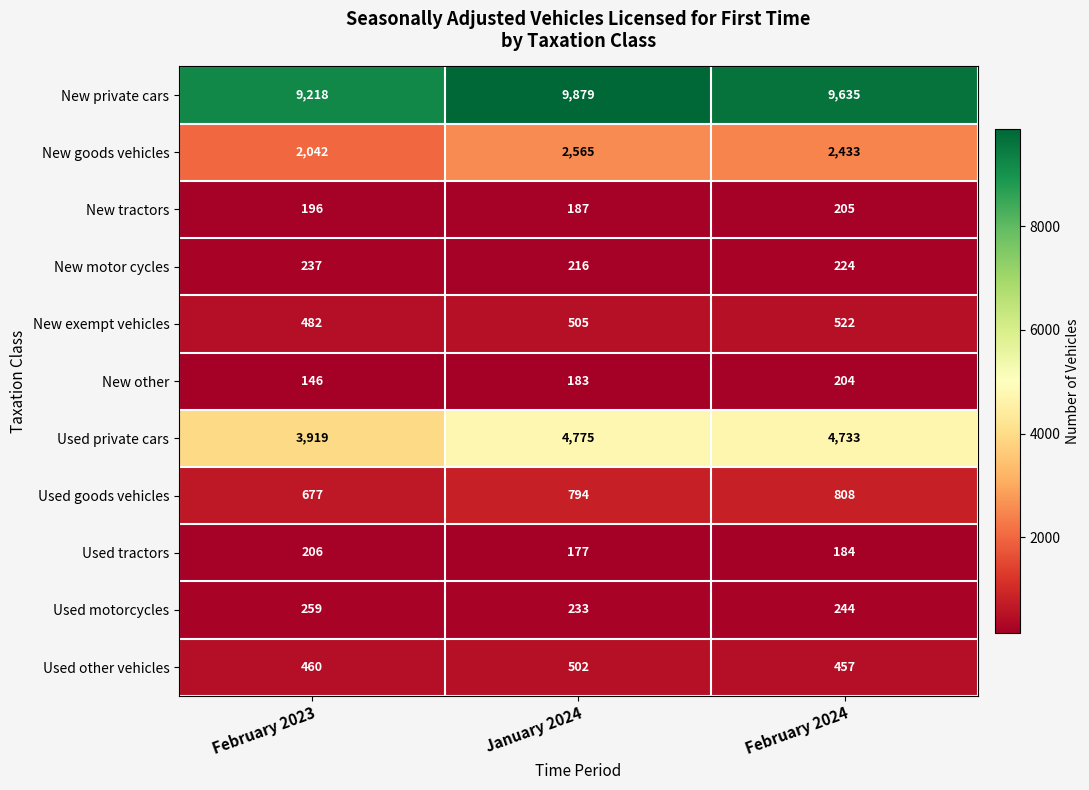

Which series has the widest spread of values?

Used private cars